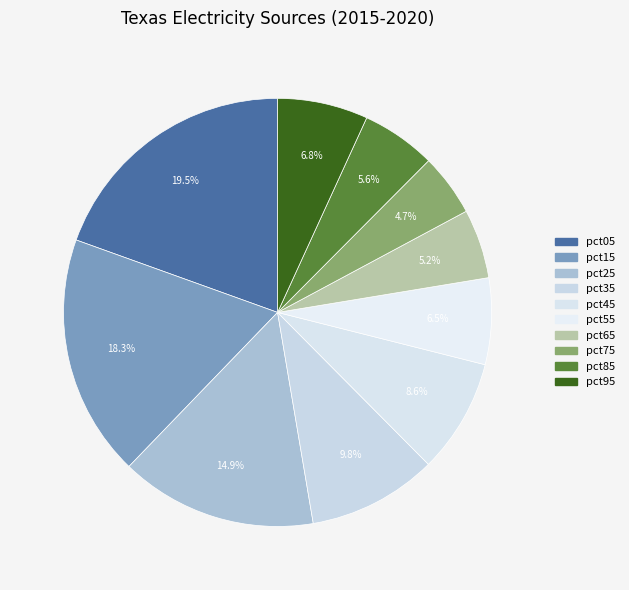

Between pct95 and pct85, which is larger?

pct95